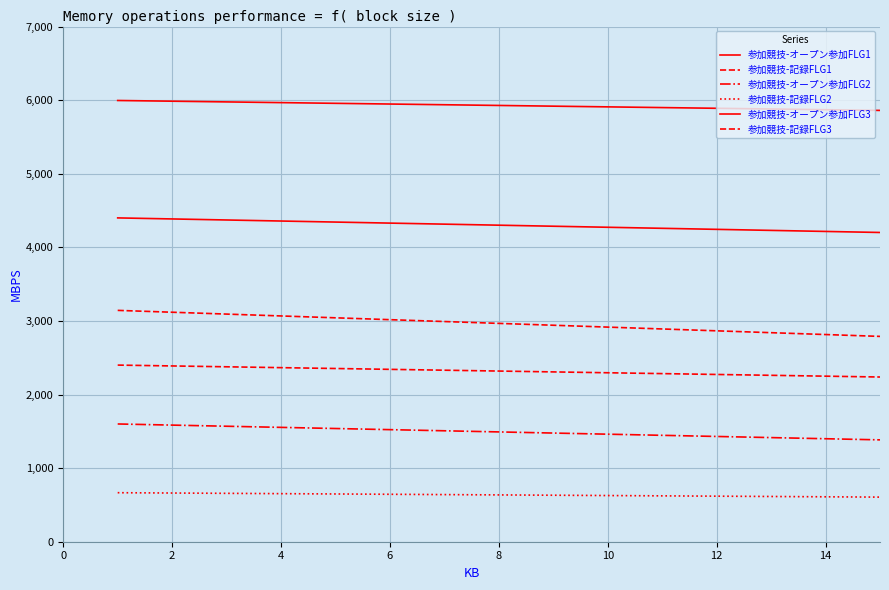

Count the number of data series in this chart.

6